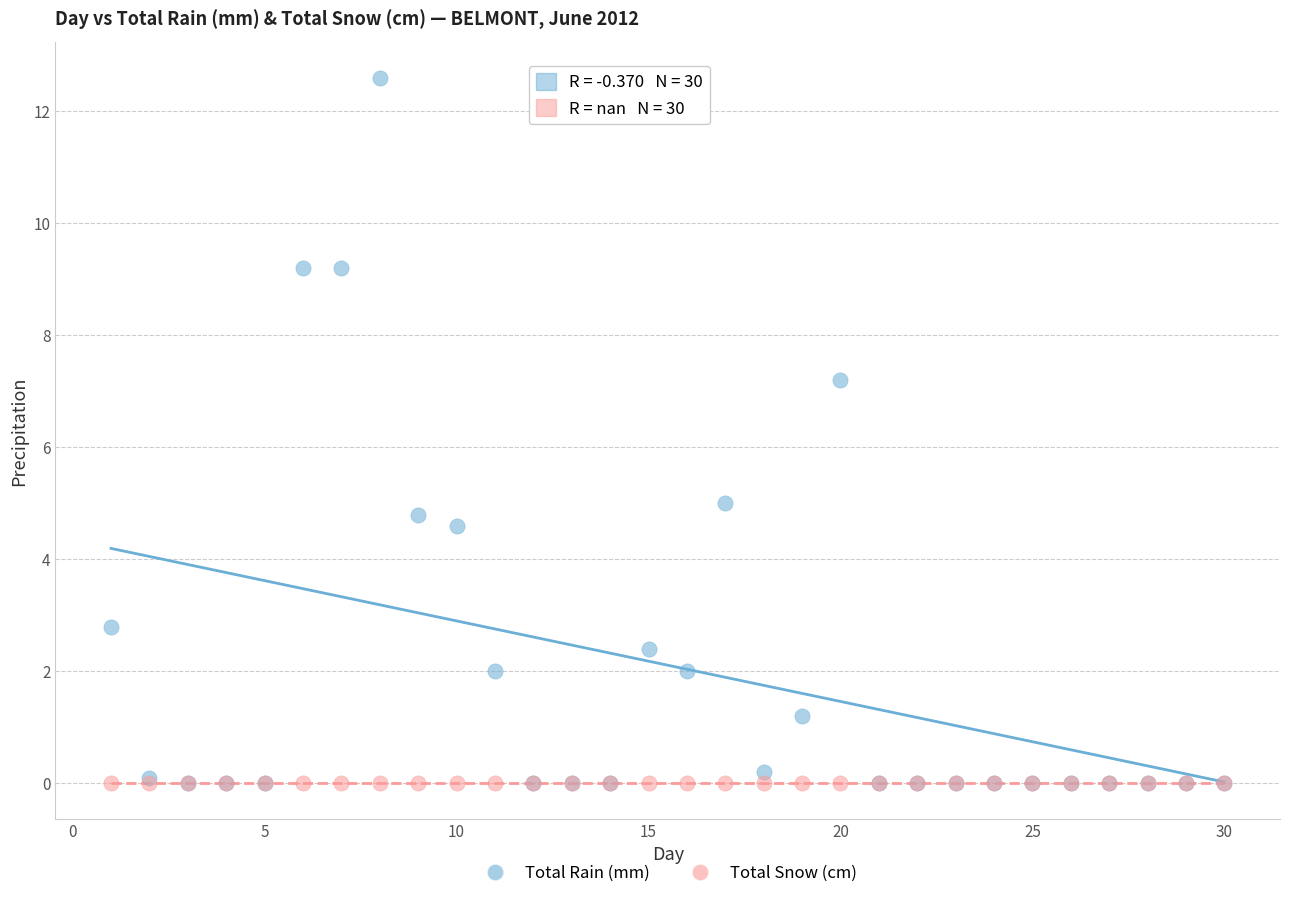

In the Total Rain (mm) series, what Y value is closest to 6?

5.0